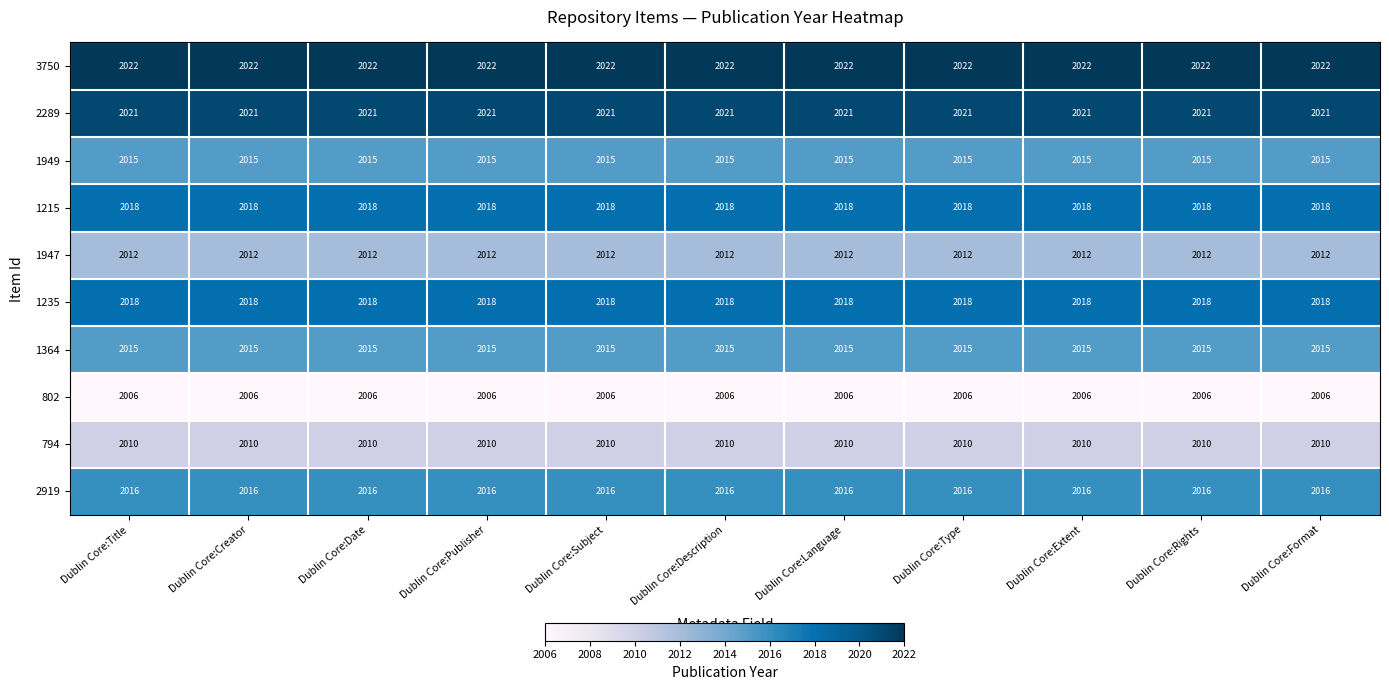

What is the difference between the highest and lowest values at Dublin Core:Subject?

16